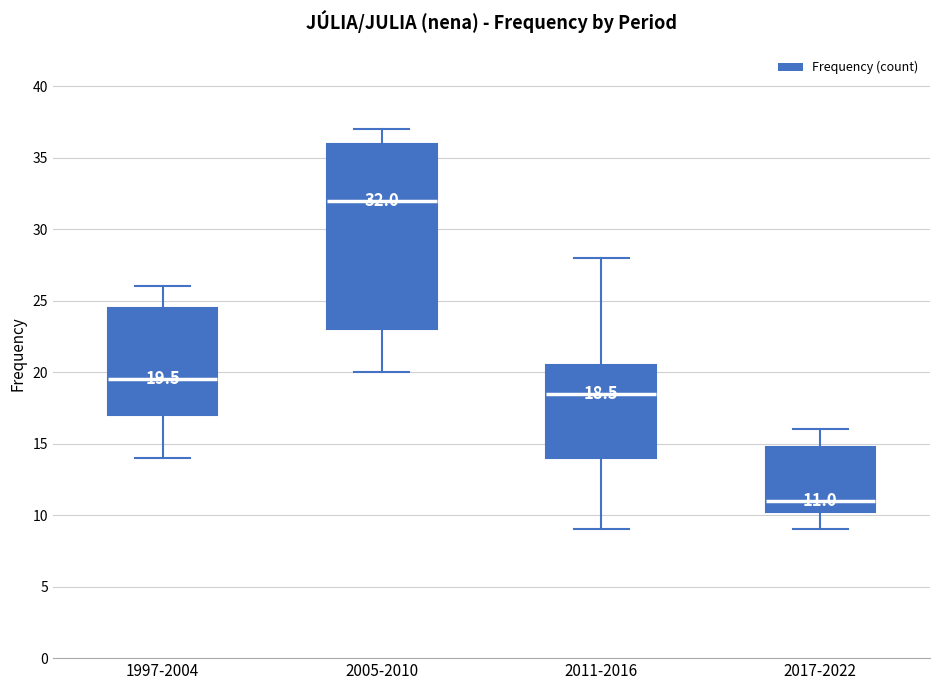

Comparing the boxes themselves (not the whiskers), which one is the tallest?

2005-2010